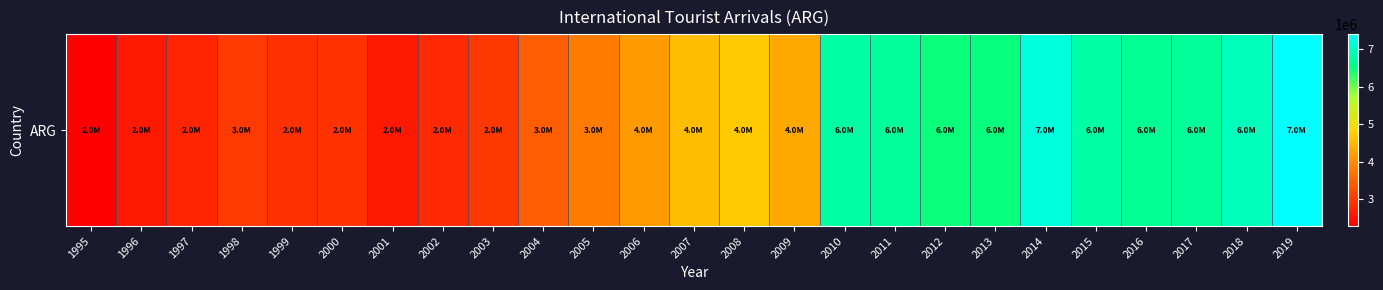

Rank the categories by value from highest to lowest.

2019, 2014, 2018, 2015, 2010, 2017, 2011, 2016, 2013, 2012, 2008, 2007, 2009, 2006, 2005, 2004, 1998, 2003, 2000, 1999, 2002, 1997, 2001, 1996, 1995